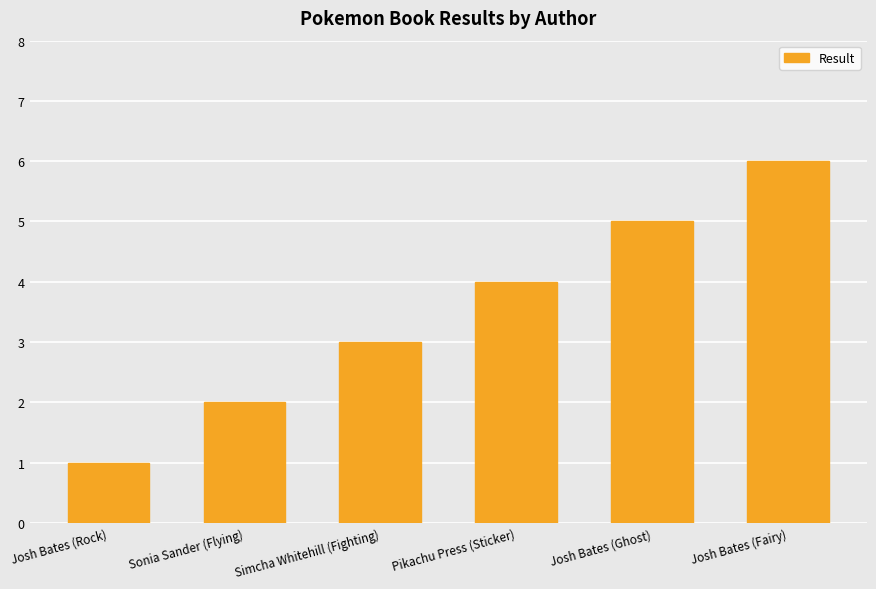

List the labels in order of value, largest first.

Josh Bates (Fairy), Josh Bates (Ghost), Pikachu Press (Sticker), Simcha Whitehill (Fighting), Sonia Sander (Flying), Josh Bates (Rock)